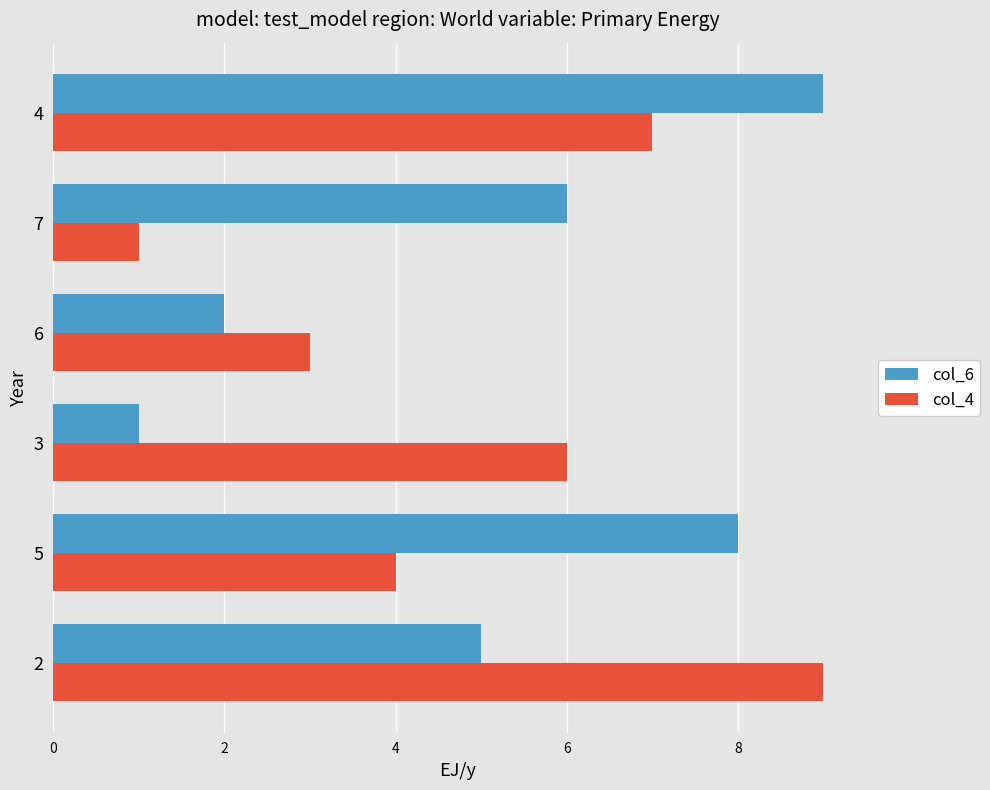

List the labels in order of col_4 value, smallest first.

7, 6, 5, 3, 4, 2